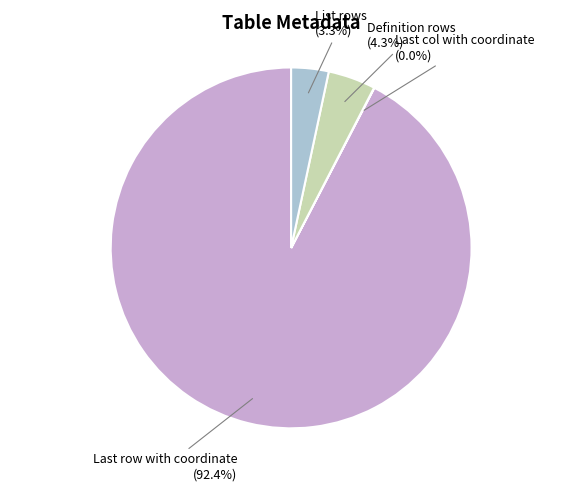

Is there any slice that represents more than half of the pie?

Yes